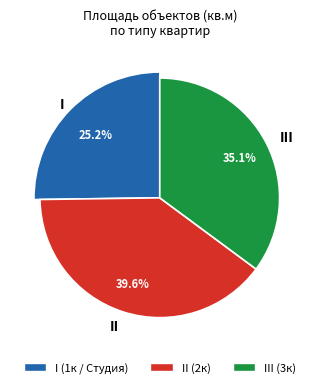

The 21 МД 3к (2) slice represents 27% of the pie. True or false?

False